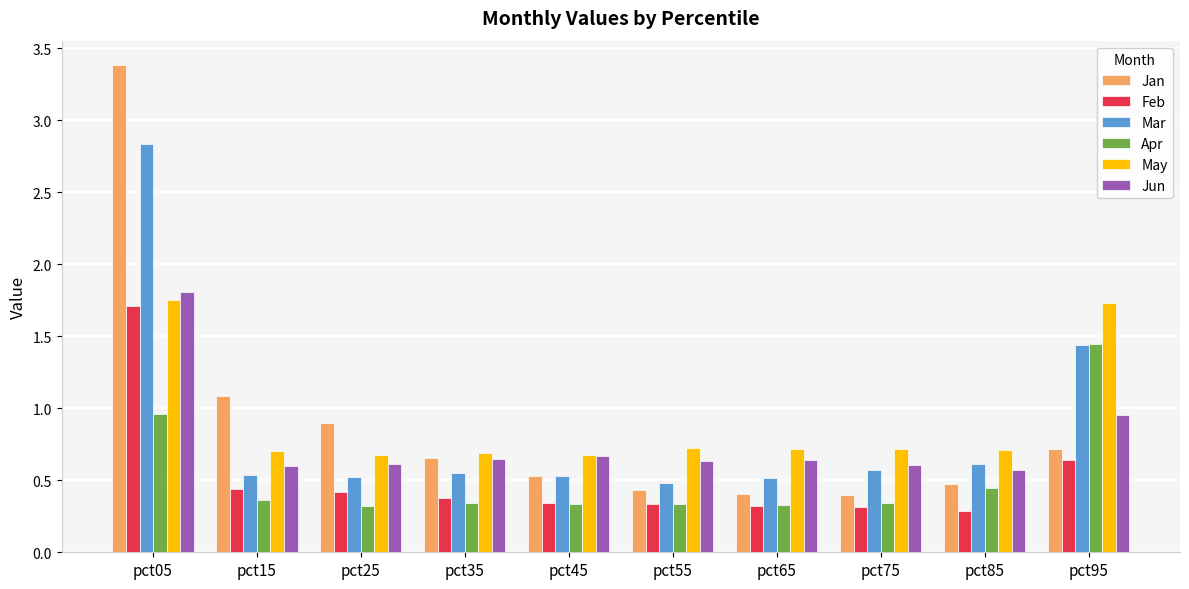

At which category is the sum across all series the highest?

pct05